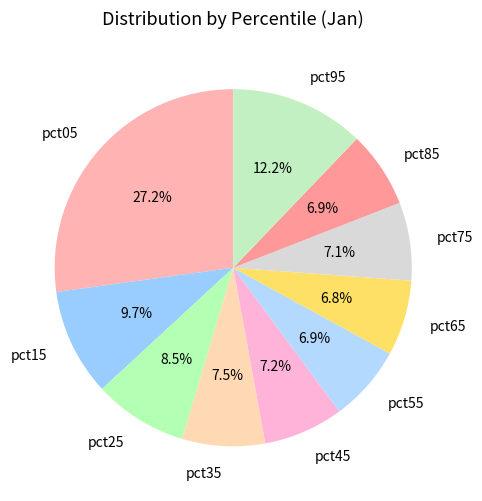

Is pct05 the majority of the pie?

No